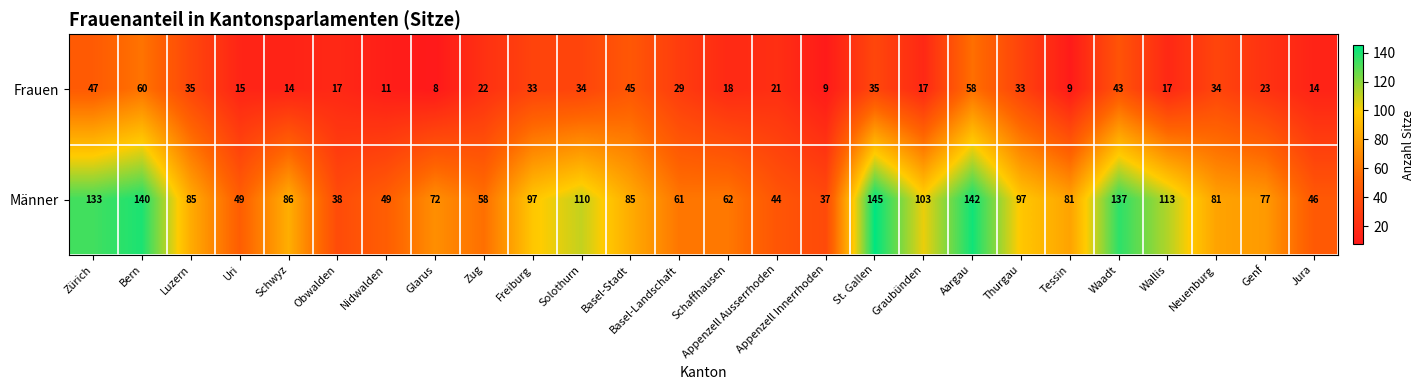

The Männer series shows 97 at Thurgau. True or false?

True